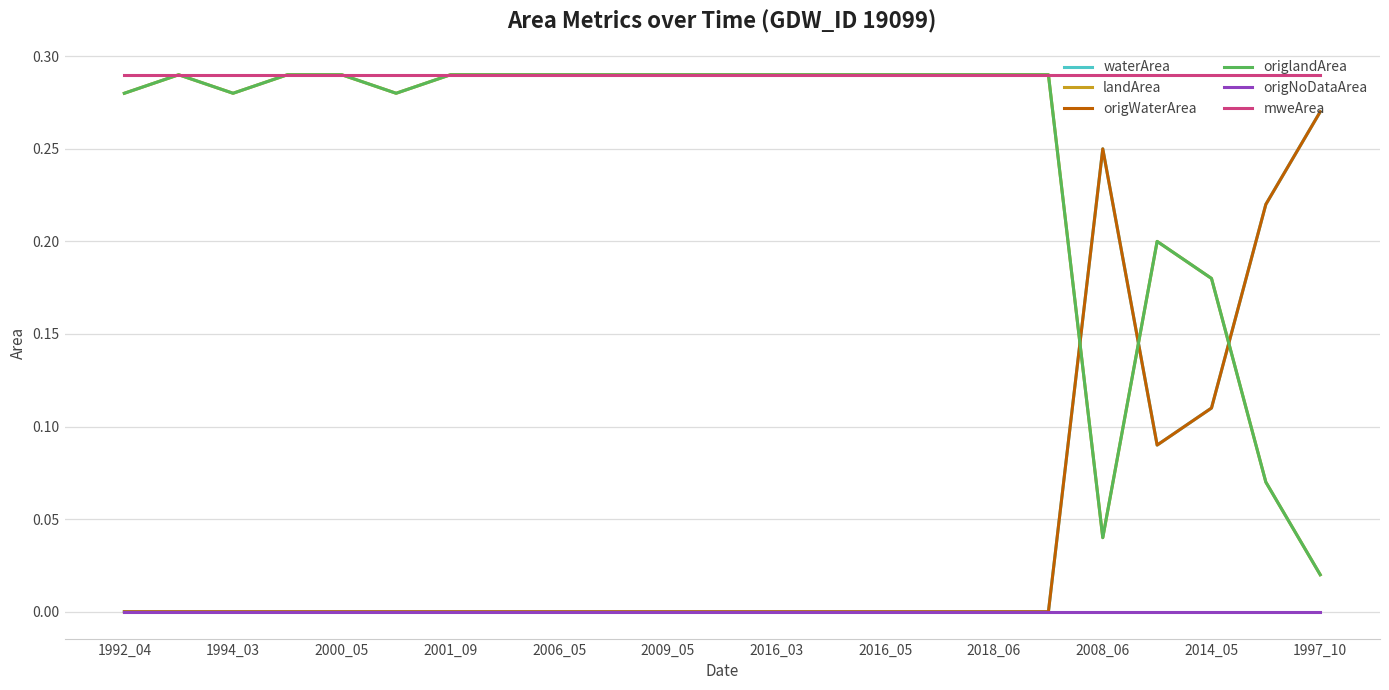

Does the chart have visible grid lines?

Yes